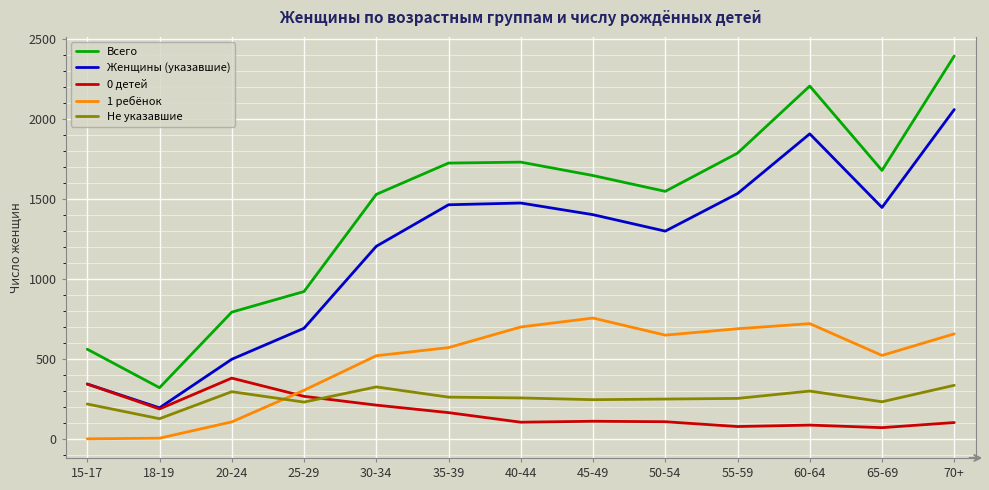

Which series has the widest spread of values?

Всего